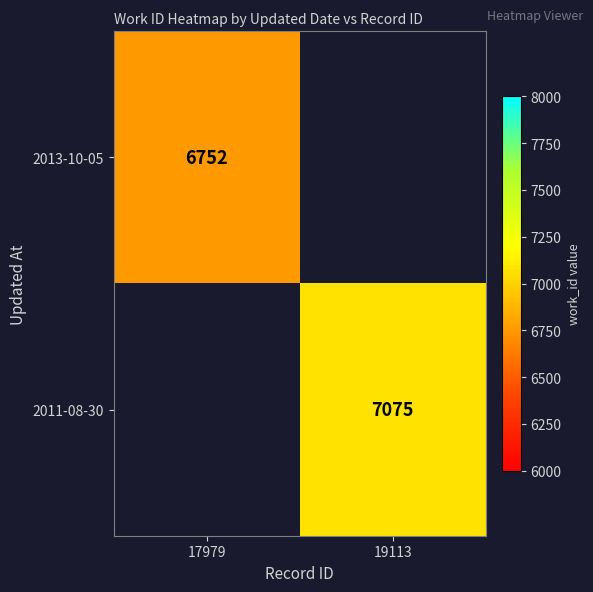

The 2011-08-30 series shows 7075 at 19113. True or false?

True